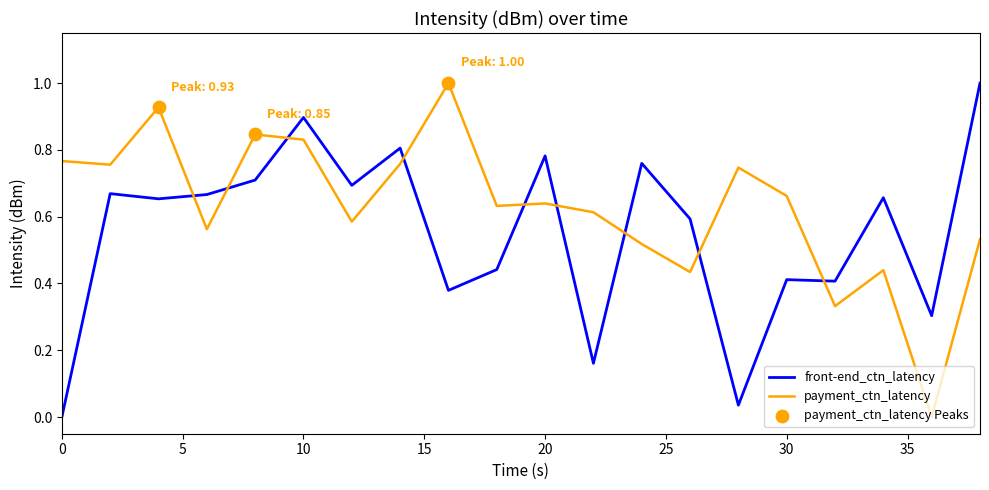

Which series has the largest total across all categories?

payment_ctn_latency